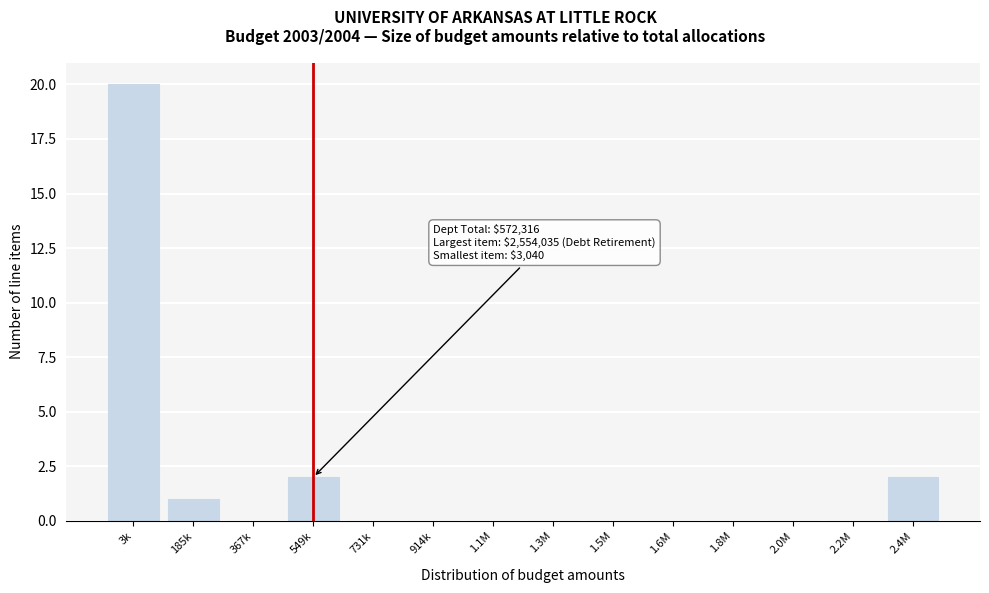

Reading left to right, transcribe all the data shown in this chart.

3k=20	185k=1	367k=0	549k=2	731k=0	914k=0	1.1M=0	1.3M=0	1.5M=0	1.6M=0	1.8M=0	2.0M=0	2.2M=0	2.4M=2